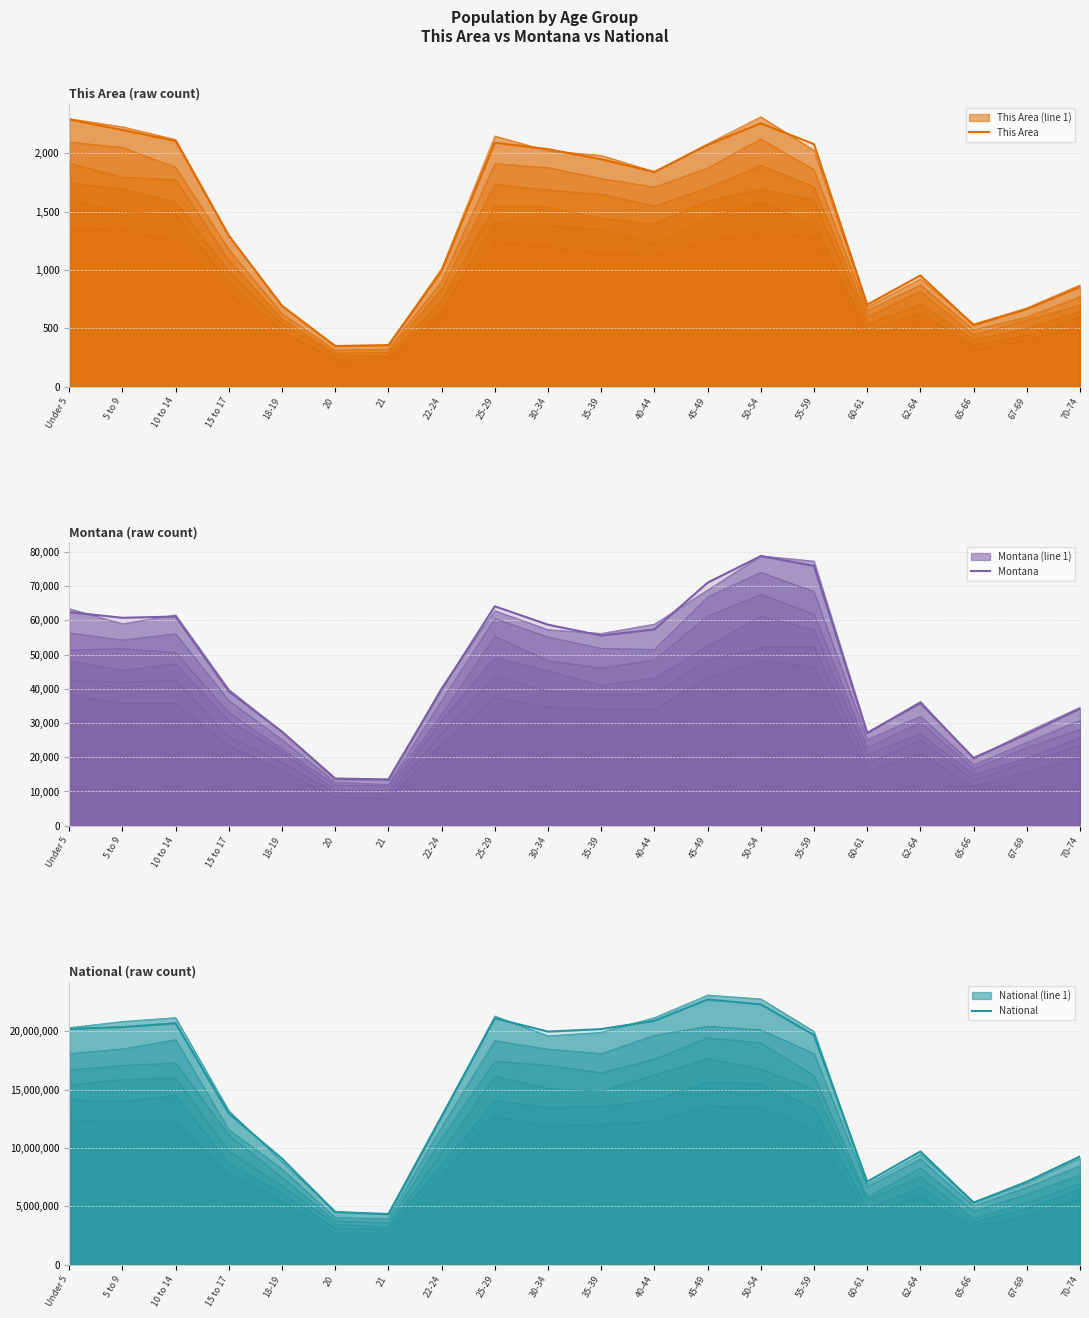

How many categories are shown in the chart?

20